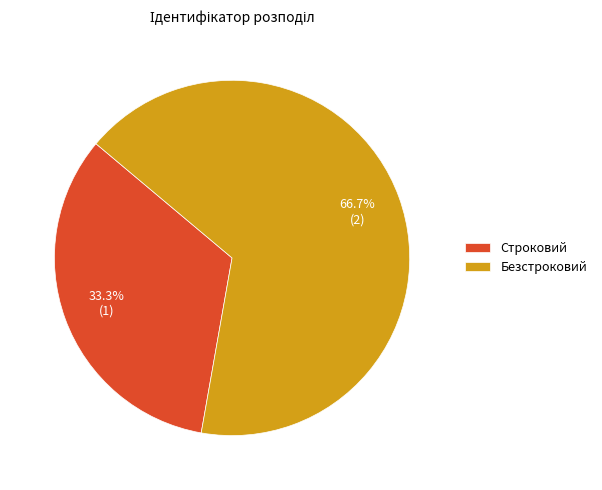

Rank the categories by value from highest to lowest.

Безстроковий, Строковий